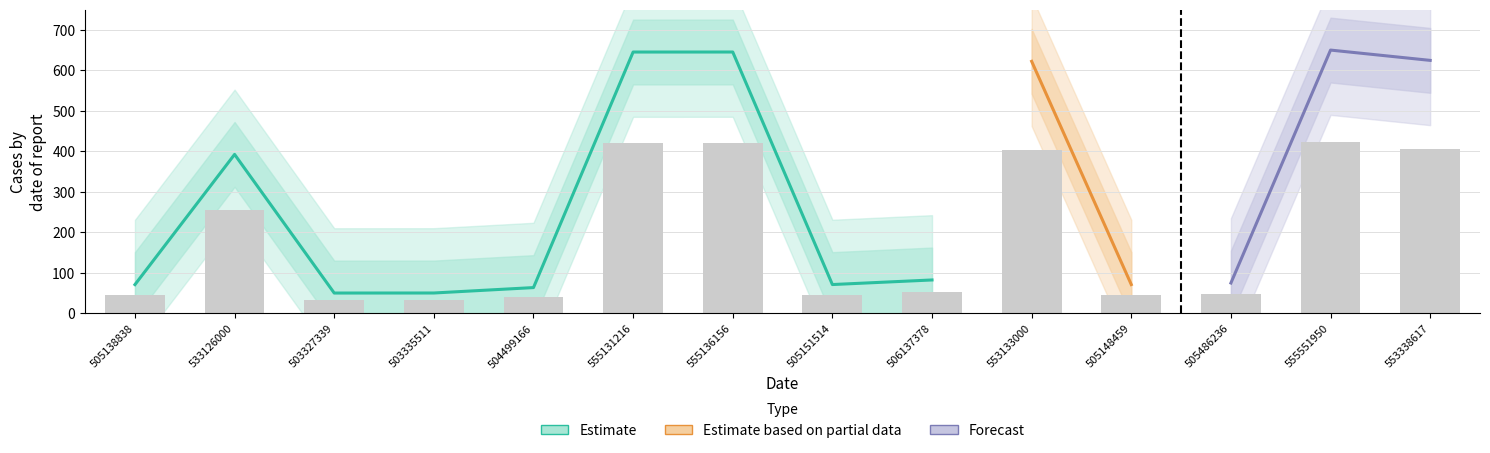

Is it true that the value at 555131216 is 419.4?

True